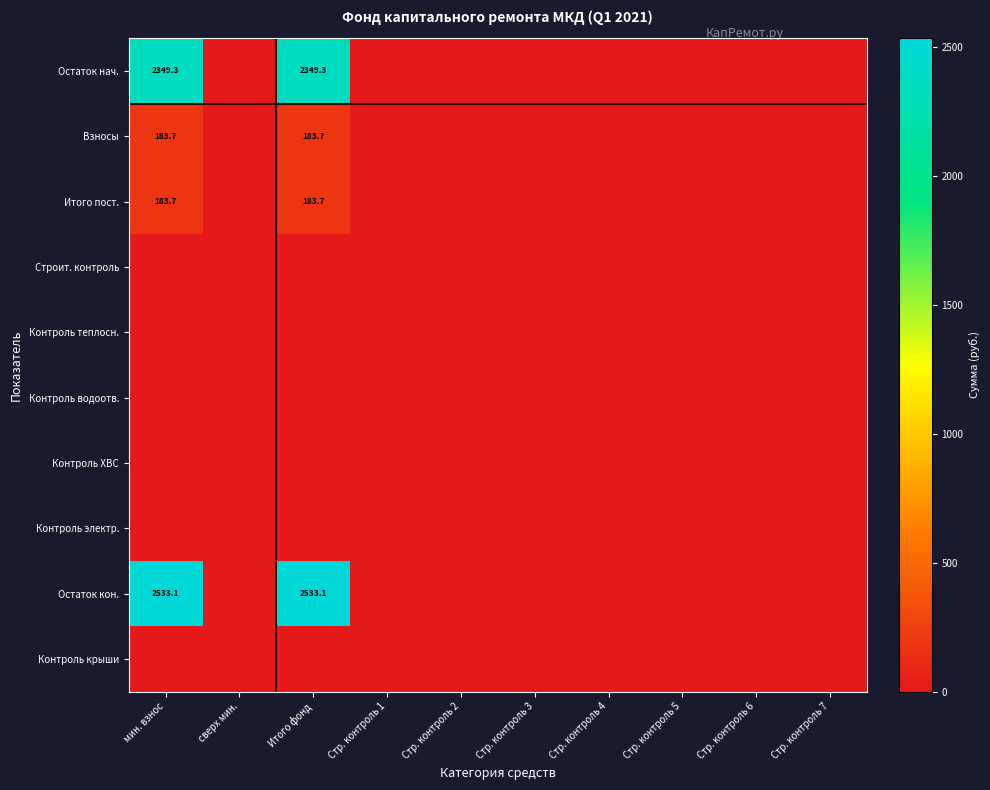

At which category is the sum across all series the highest?

мин. взнос